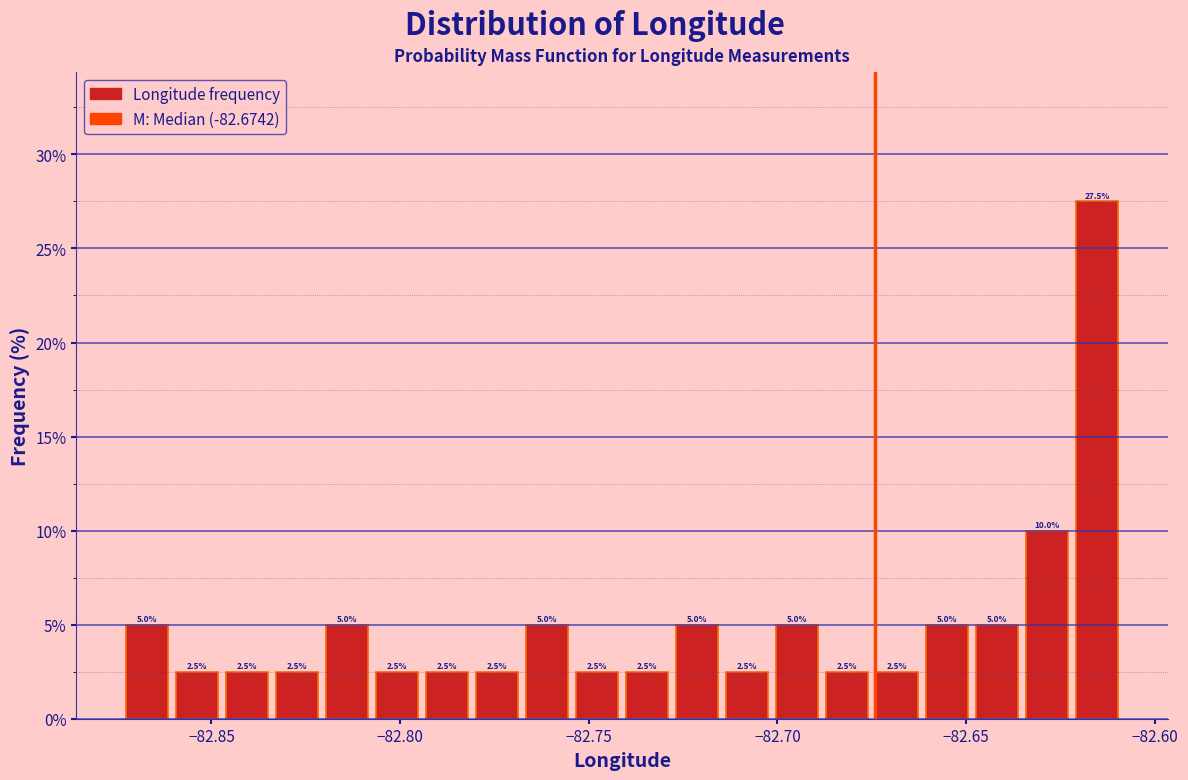

Around what value on the x-axis is the tallest bar? Give the approximate position of its centre, as read against the axis.

-82.615